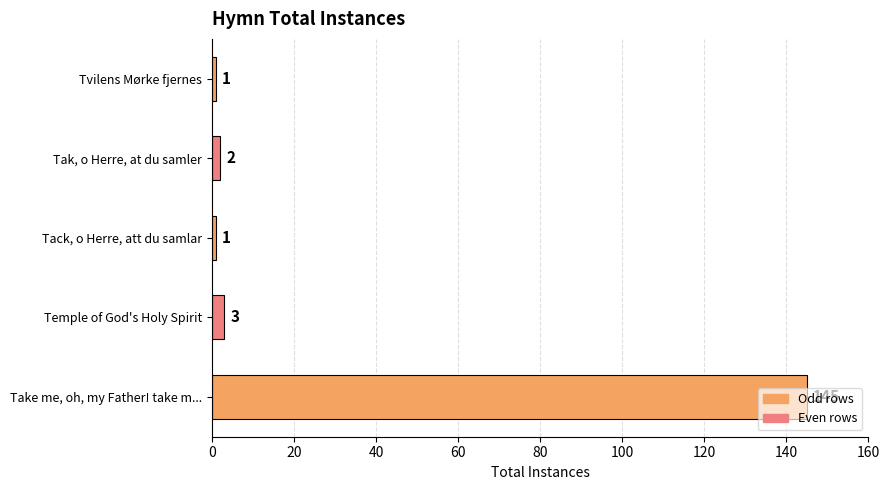

Is it true that the value at Take me, oh, my Father! take m... is 145?

True